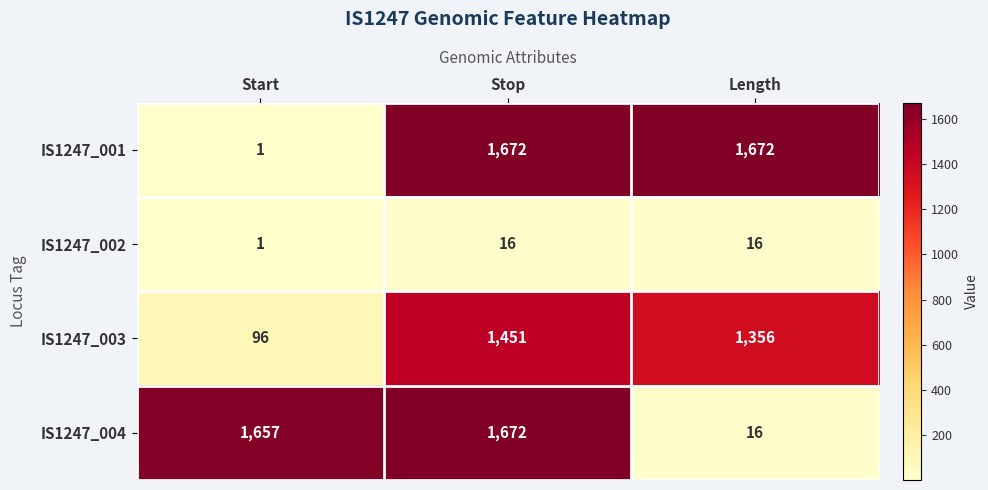

Reading left to right, transcribe all the data shown in this chart.

IS1247_001: Start=1	Stop=1672	Length=1672
IS1247_002: Start=1	Stop=16	Length=16
IS1247_003: Start=96	Stop=1451	Length=1356
IS1247_004: Start=1657	Stop=1672	Length=16